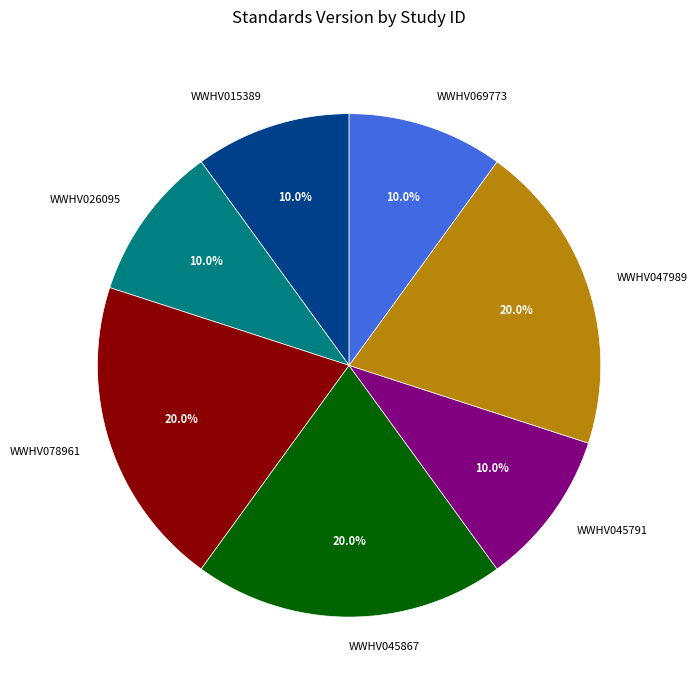

To the nearest percent, what is the difference between the WWHV047989 and WWHV026095 slice percentages?

10%